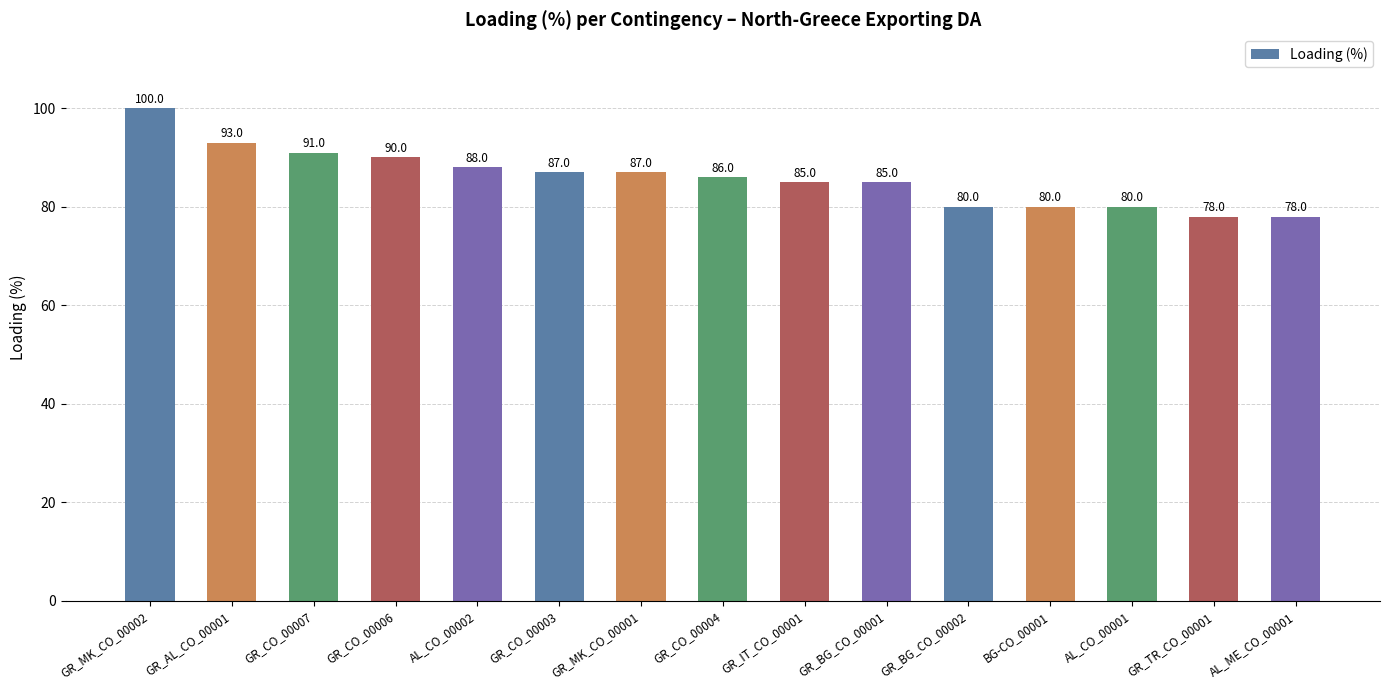

What is the sum of all values?

1288